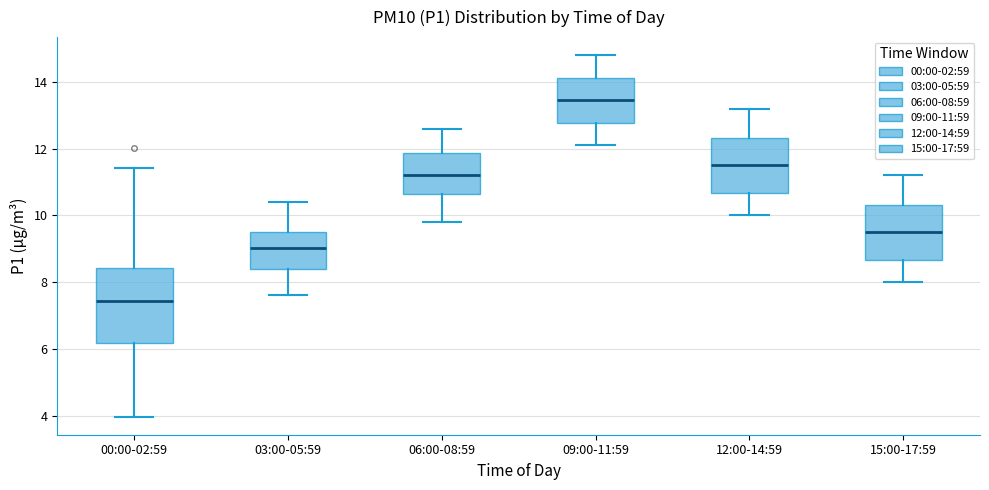

Reading left to right, transcribe this box plot: for each box, give where its median line is, the range the box spans, and where its two whiskers end, as read against the y-axis. The values are not printed on the chart, so give them approximately, as read against the axis.

00:00-02:59: median 7.4, box 6.2 to 8.4, whiskers 4.0 to 11.4
03:00-05:59: median 9.0, box 8.4 to 9.6, whiskers 7.6 to 10.4
06:00-08:59: median 11.2, box 10.6 to 11.8, whiskers 9.8 to 12.6
09:00-11:59: median 13.4, box 12.8 to 14.2, whiskers 12.2 to 14.8
12:00-14:59: median 11.6, box 10.6 to 12.4, whiskers 10.0 to 13.2
15:00-17:59: median 9.6, box 8.6 to 10.4, whiskers 8.0 to 11.2